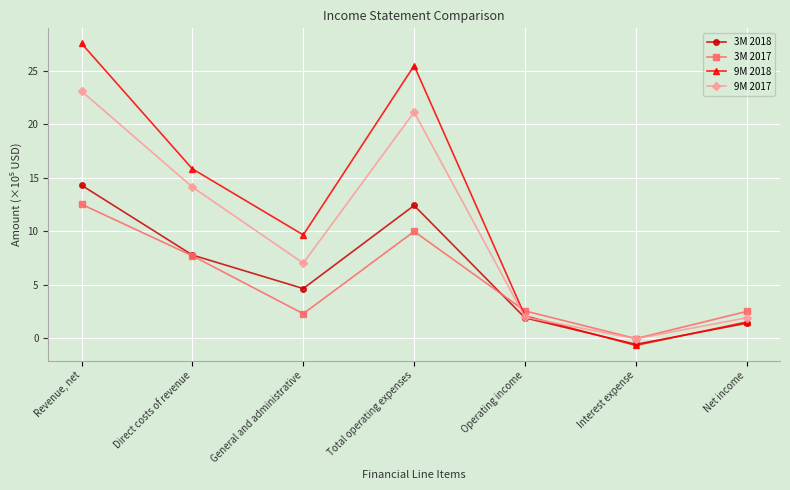

What position from the left is Operating income?

5